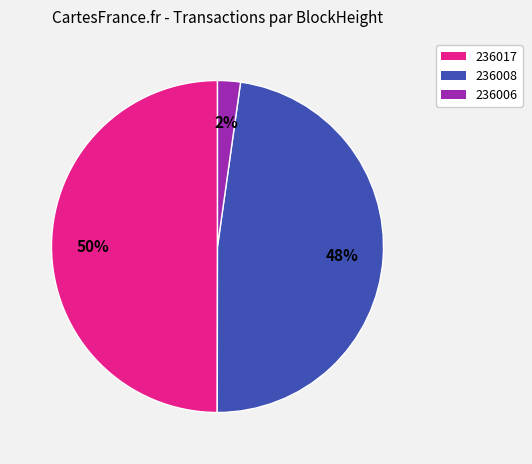

To the nearest percent, what is the average slice percentage?

33%